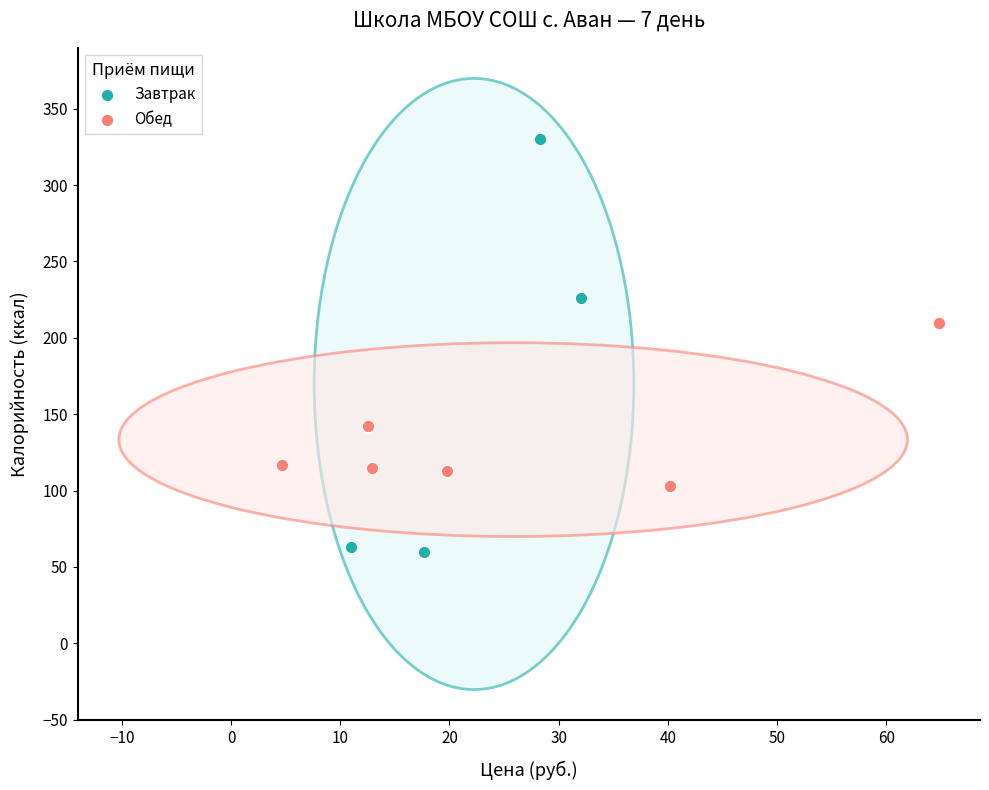

Which series reaches the maximum Y coordinate?

Завтрак